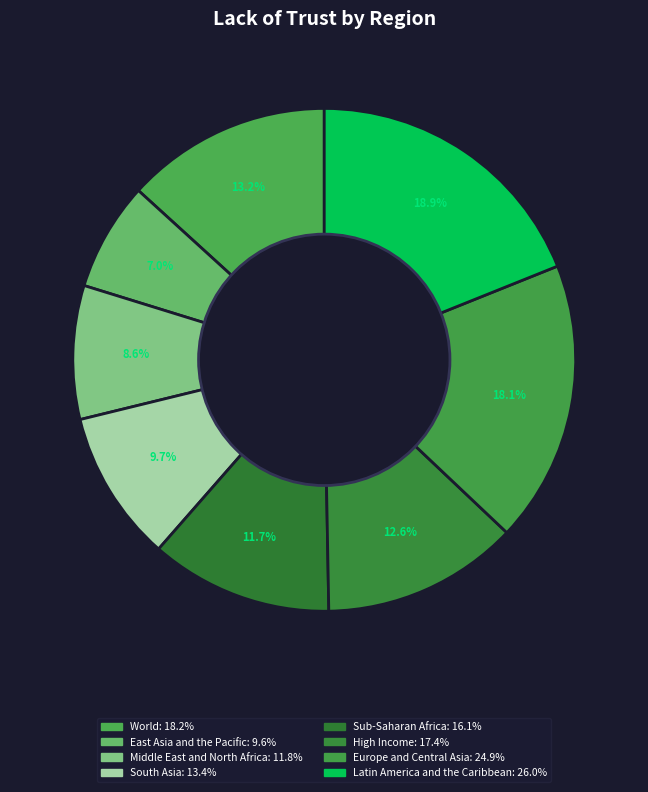

True or false: South Asia accounts for 10% of the total.

True